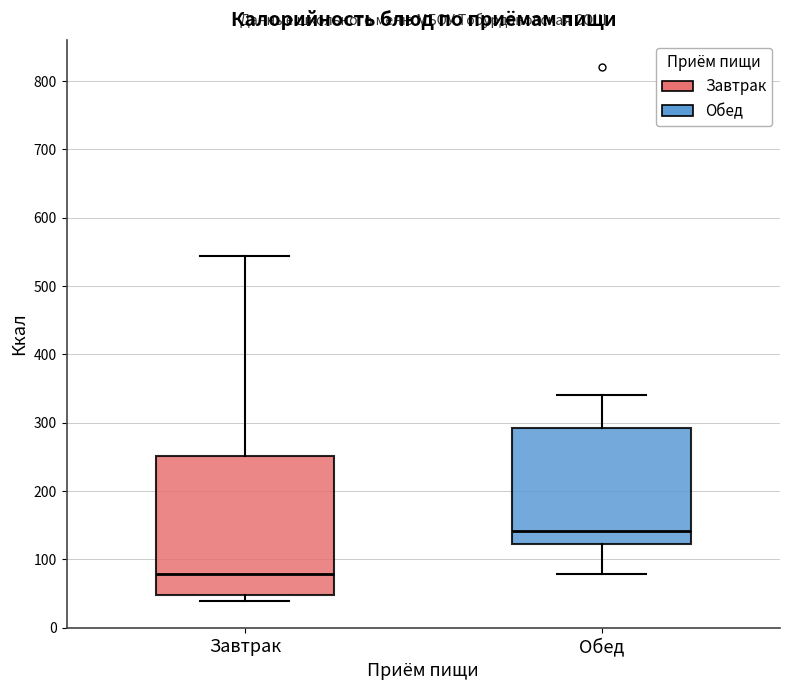

Comparing the boxes themselves (not the whiskers), which one is the tallest?

Завтрак